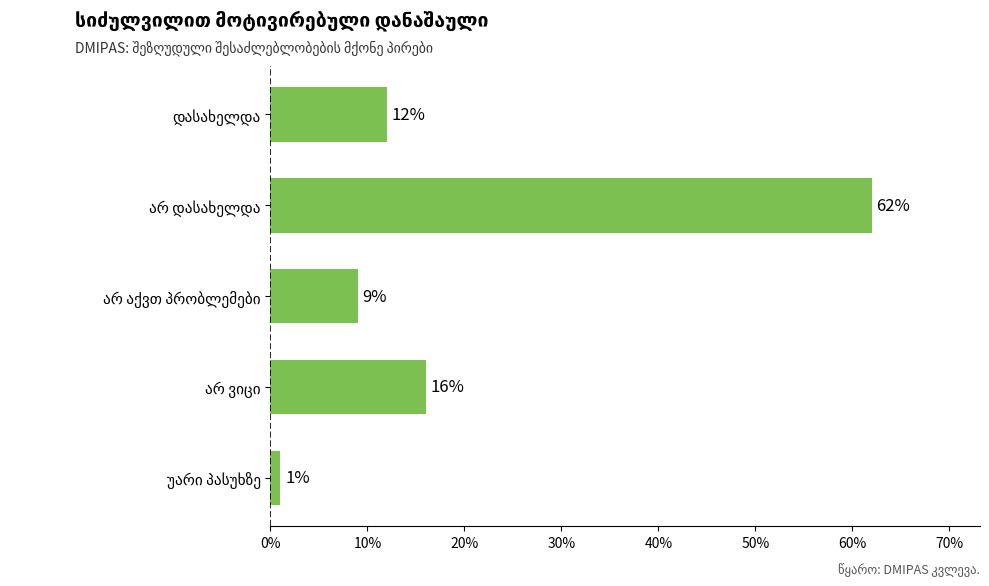

Reading top to bottom, extract all data points from this chart.

12	62	9	16	1